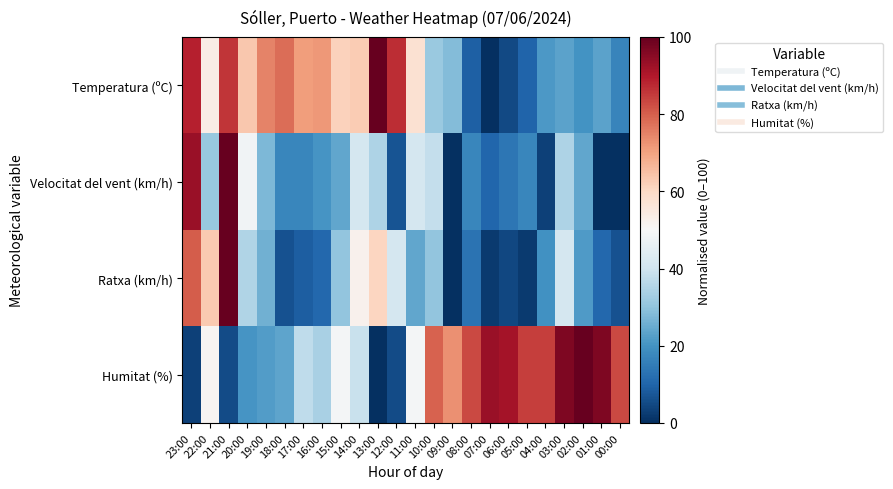

At which category does the chart reach its peak across all series?

13:00